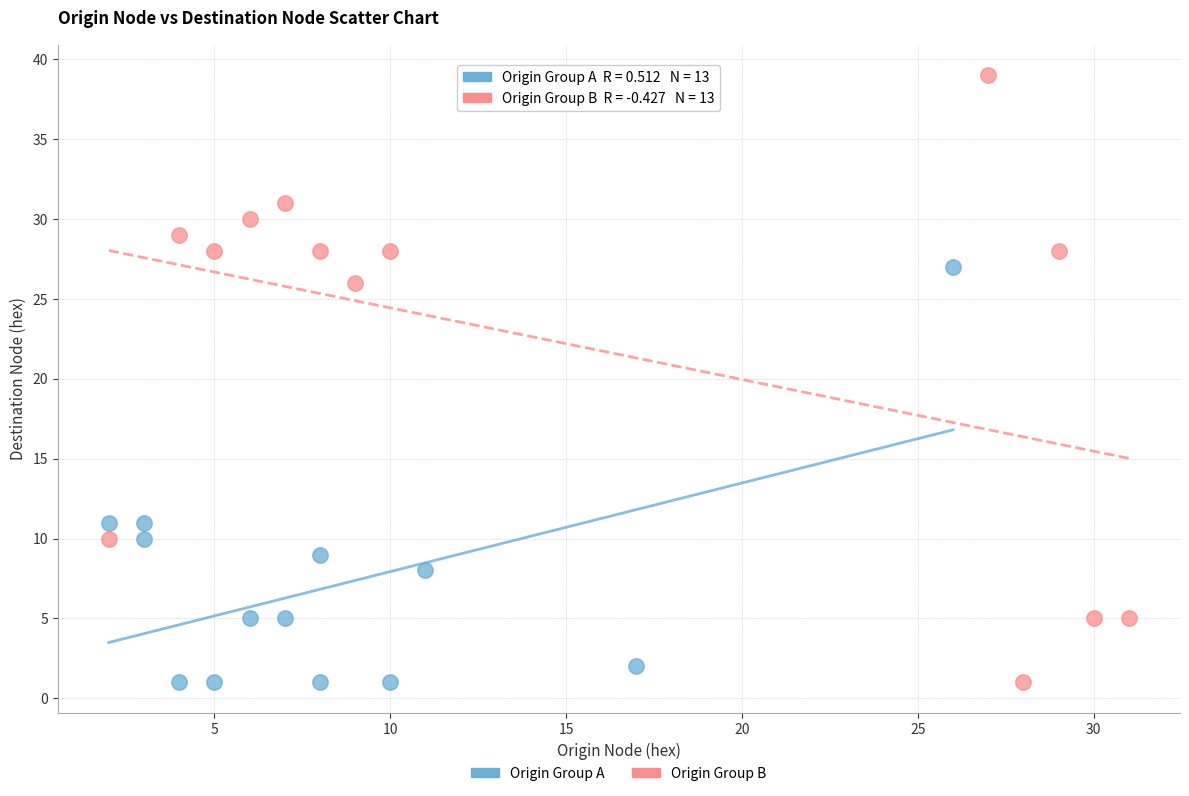

Which series has the widest spread of Y values?

Origin Group B